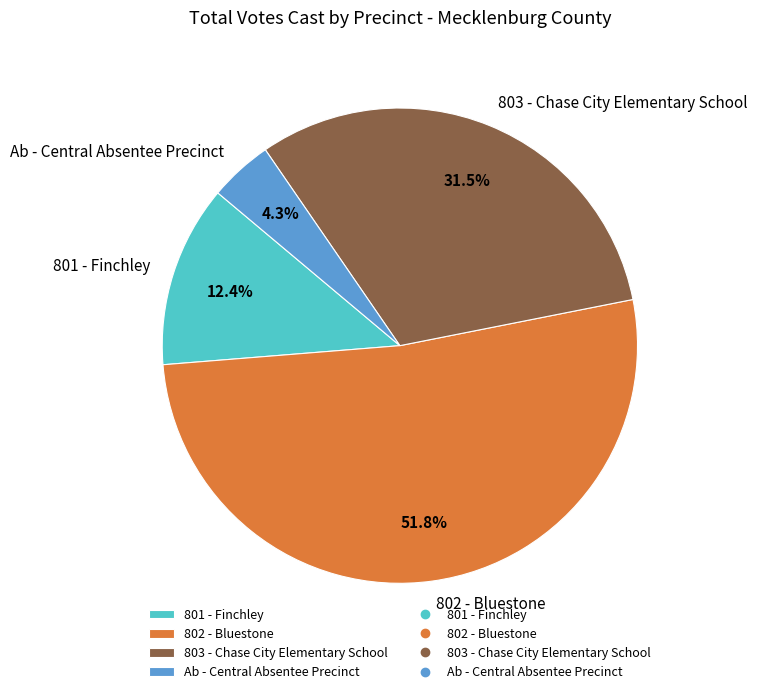

Does Ab - Central Absentee Precinct account for over 50% of the chart?

No